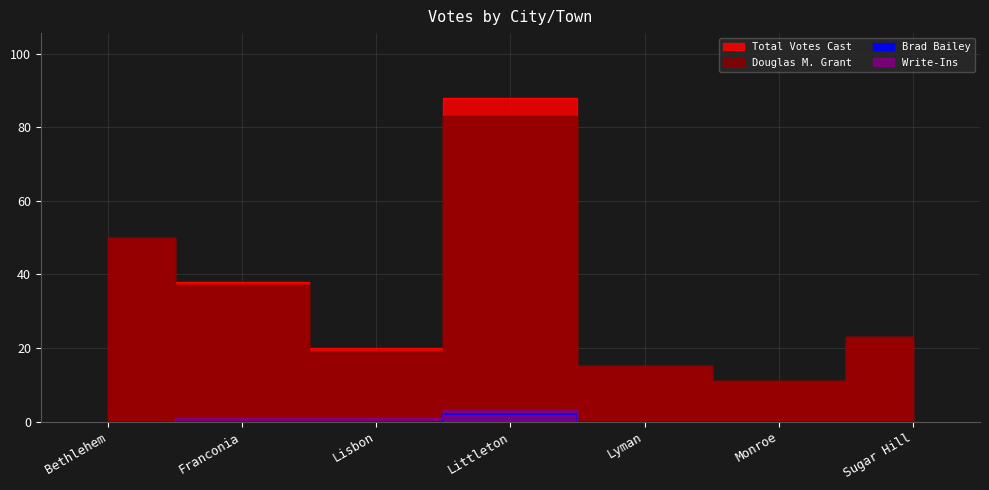

Which category has the highest value across all series?

Littleton